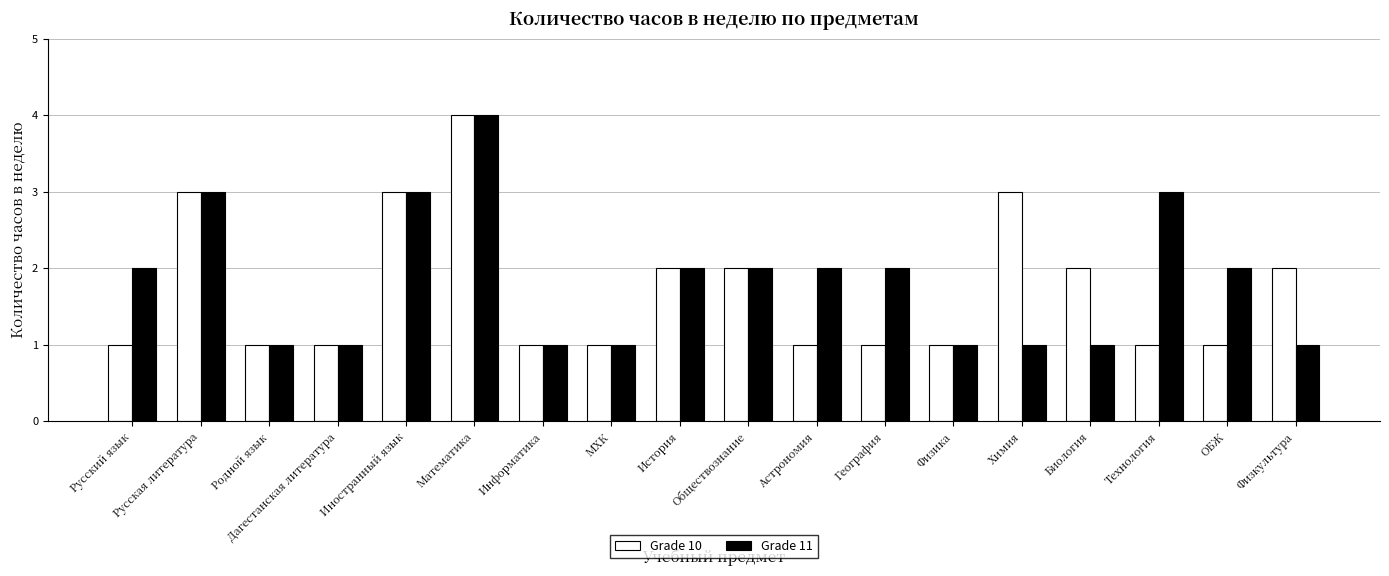

How many bars are there in total?

36